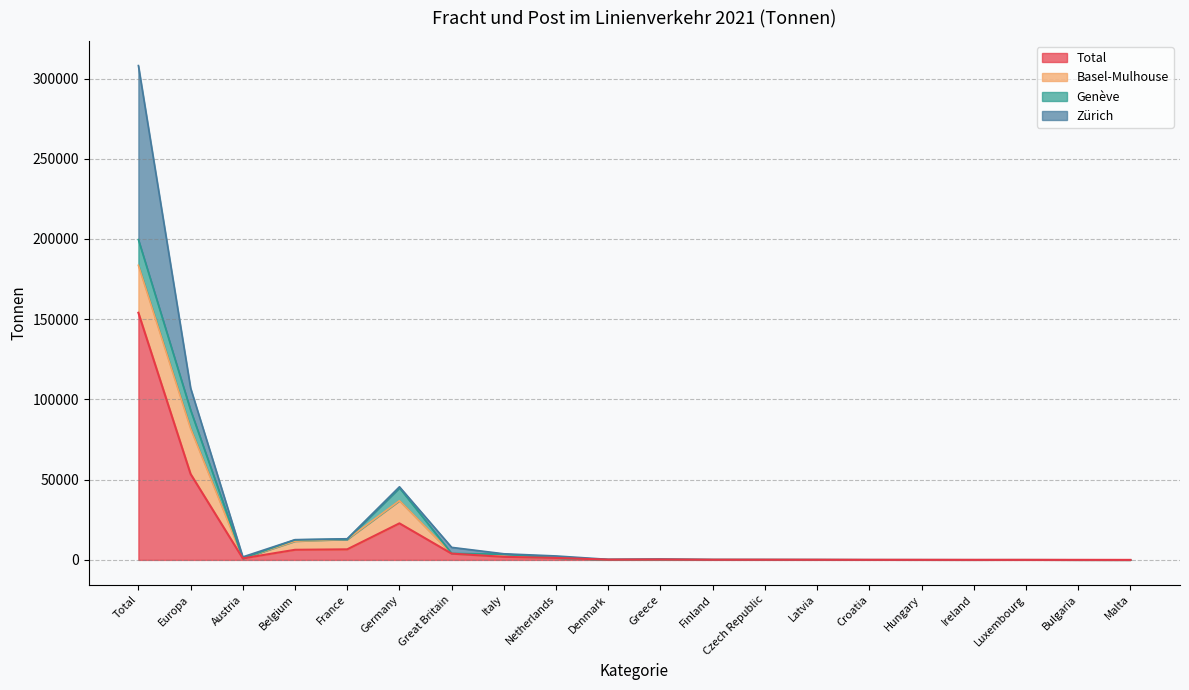

How many data points in Genève are less than 11?

10